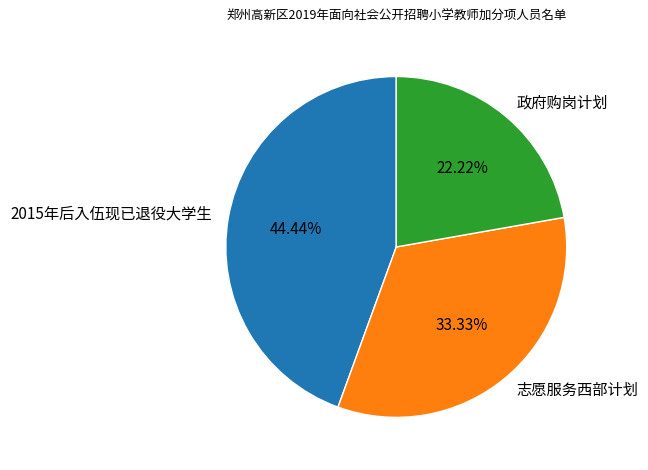

What is the ratio of the value at 志愿服务西部计划 to the value at 2015年后入伍现已退役大学生?

0.8